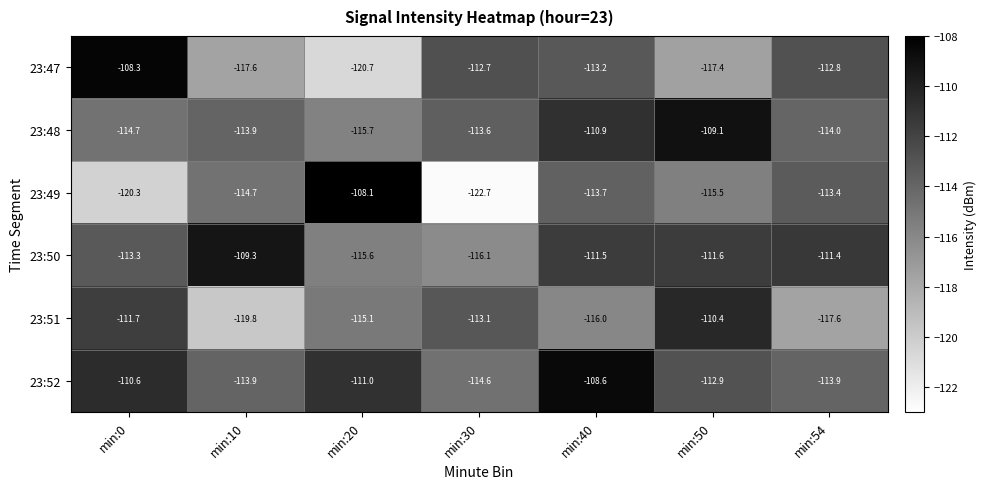

What is the greatest value displayed?

-108.1